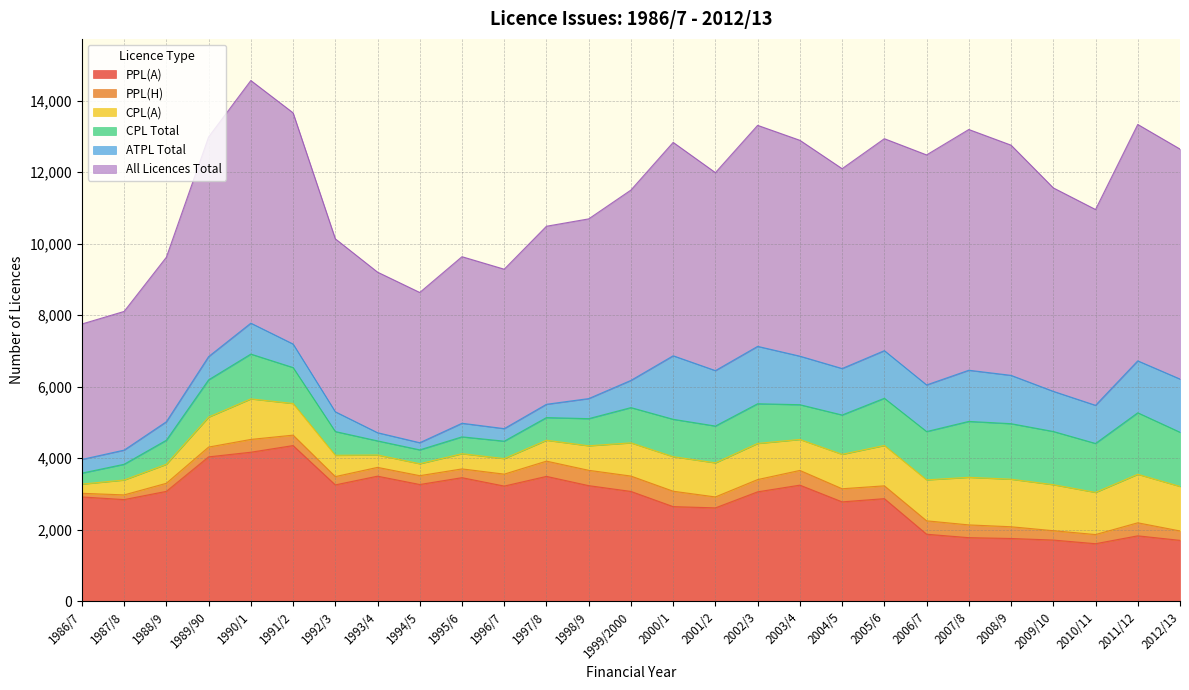

At 1990/1, list the series in order from smallest to largest.

PPL(H), ATPL Total, CPL(A), CPL Total, PPL(A), All Licences Total